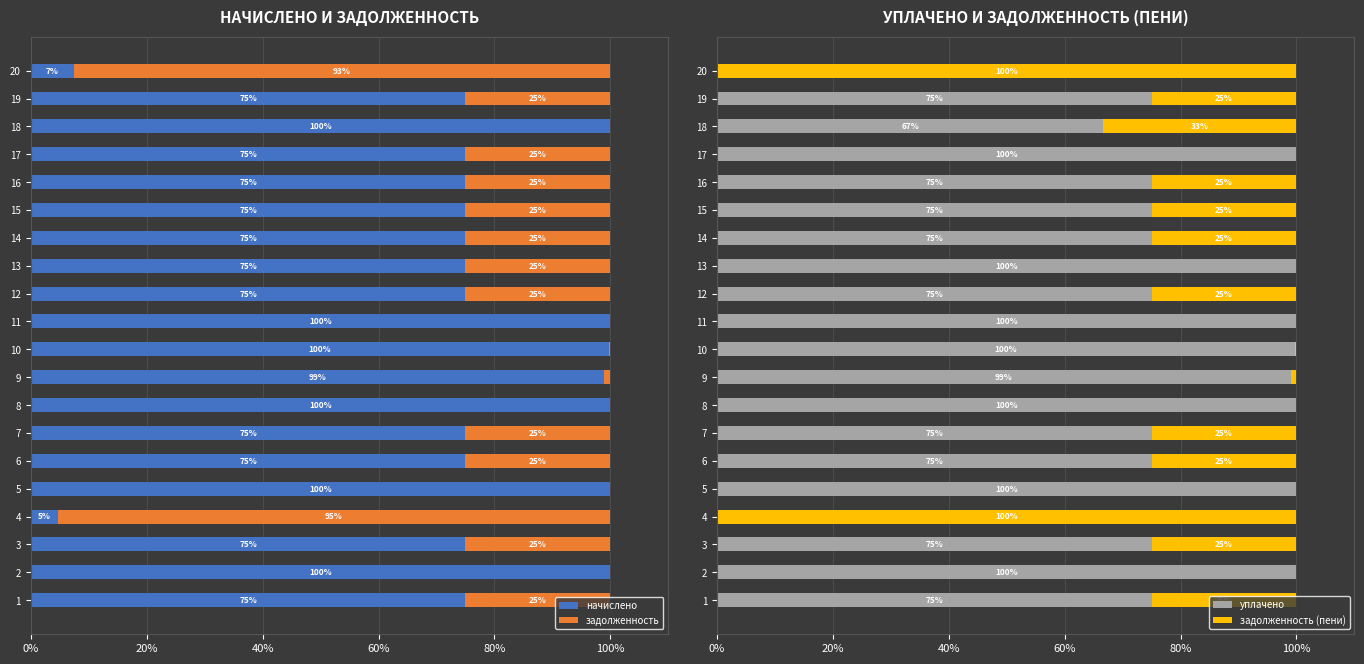

What is the highest value of the уплачено series?

100.0